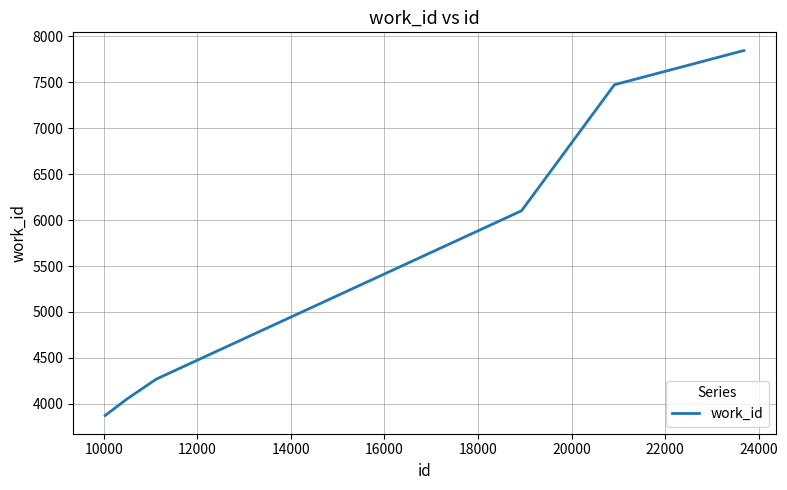

What is the maximum value shown in the chart?

7846